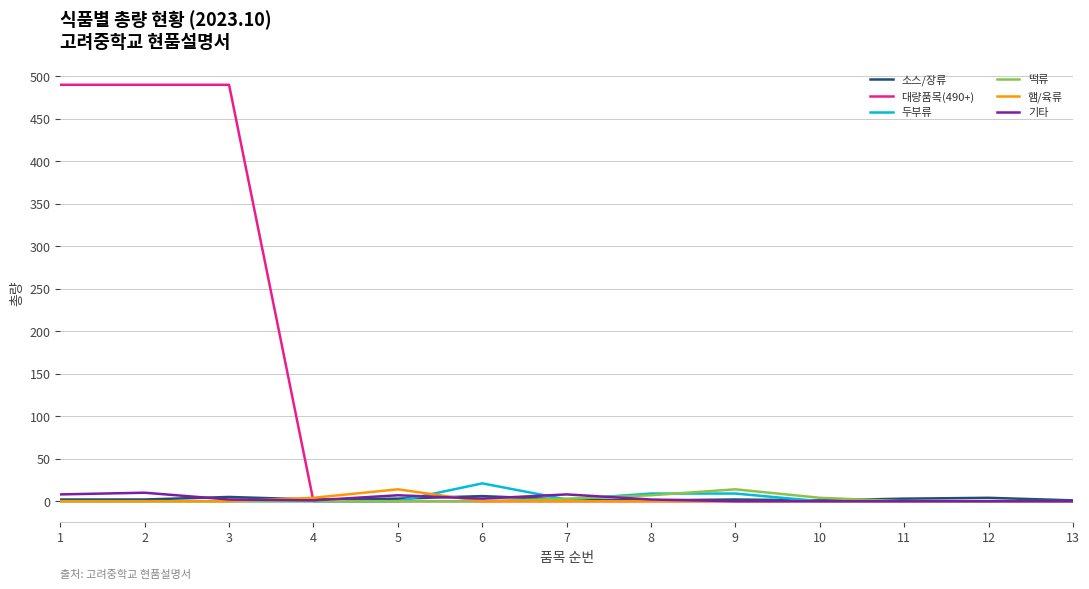

True or false: 두부류 and 햄/육류 intersect in this chart.

True